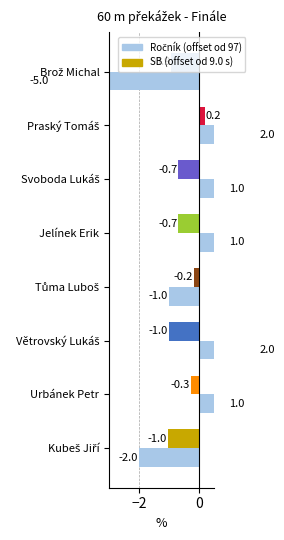

Count the SB (offset from 9.0) values in the range 0 to 1.

1